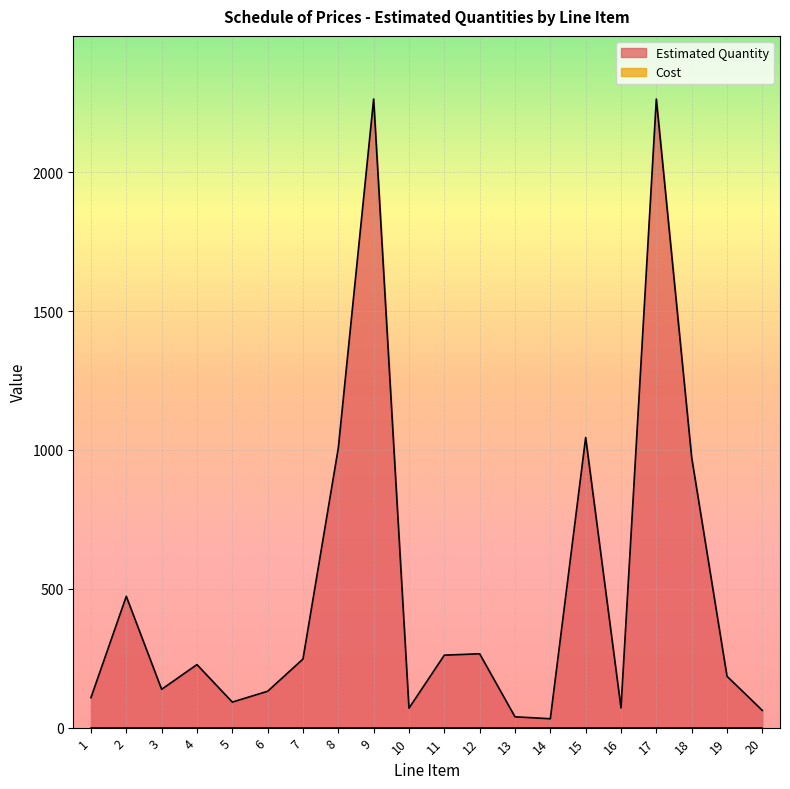

List the labels in order of value, smallest first.

14, 13, 20, 10, 16, 5, 1, 6, 3, 19, 4, 7, 11, 12, 2, 18, 8, 15, 9, 17